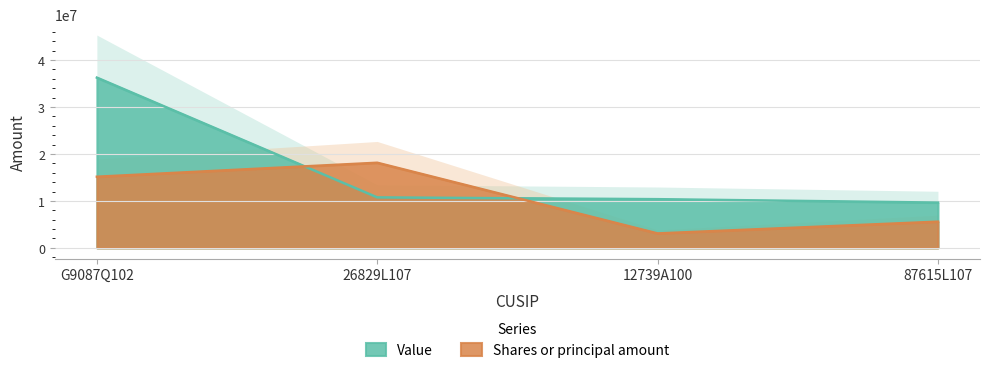

The Shares or principal amount series shows 5577571.8 at 87615L107. True or false?

True